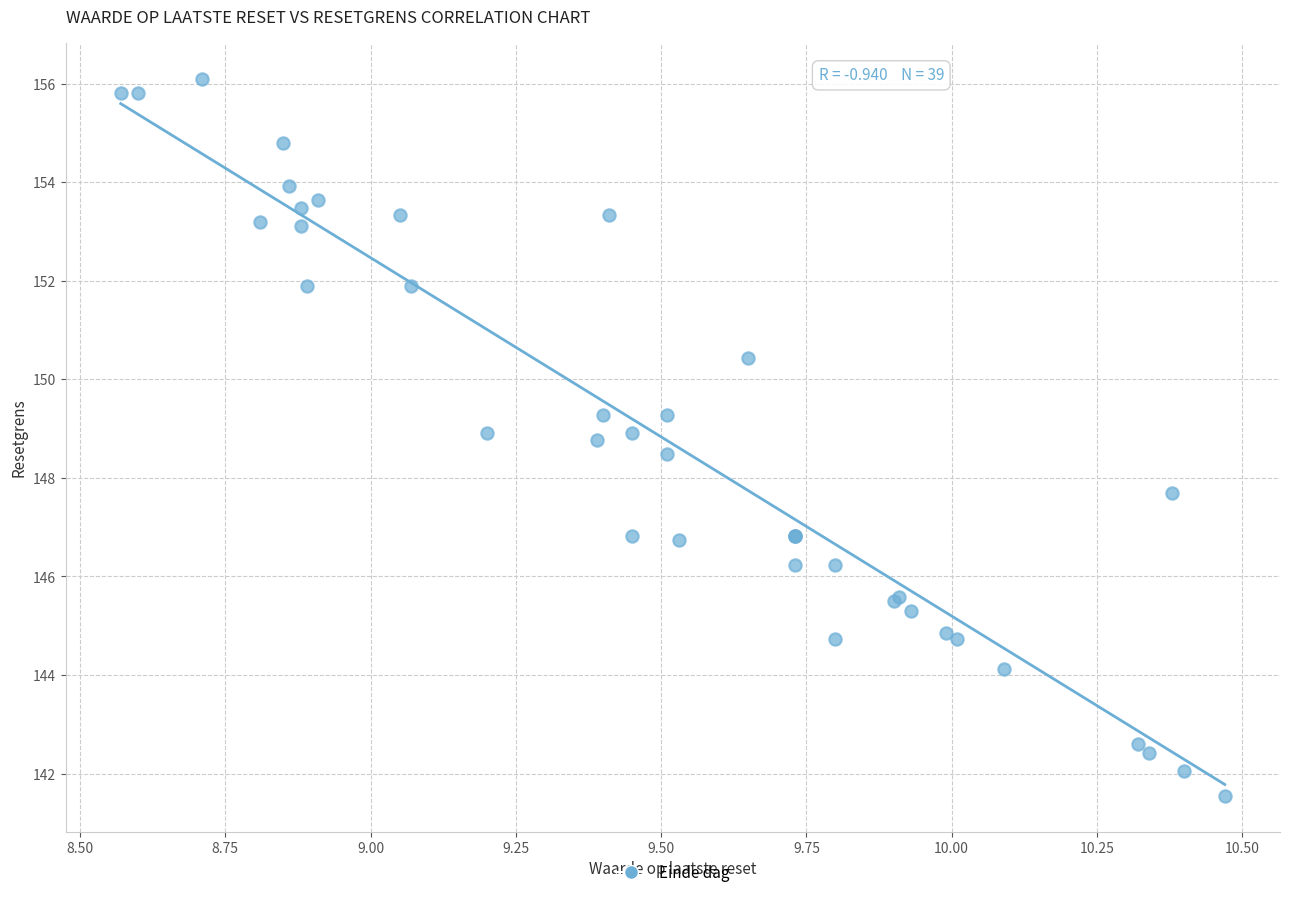

What Y value in the scatter plot is closest to 148?

147.7